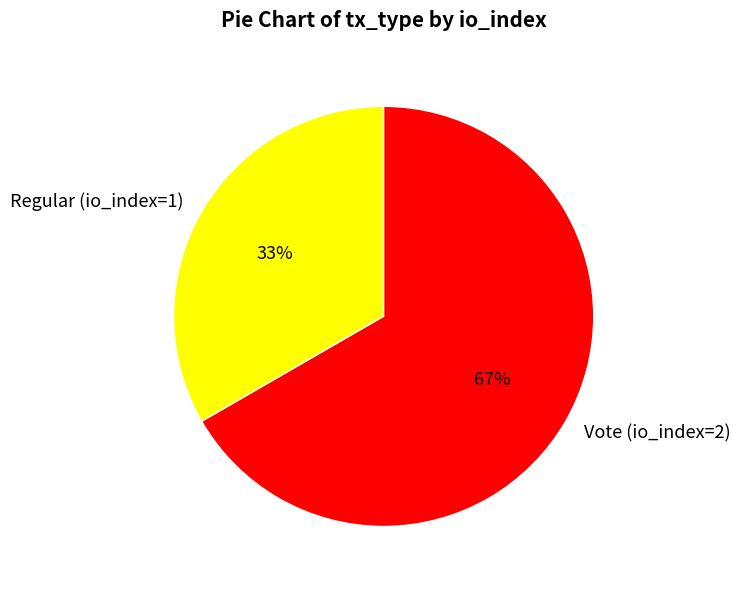

To the nearest percent, what is the combined percentage of Regular (io_index=1) and Vote (io_index=2)?

100%